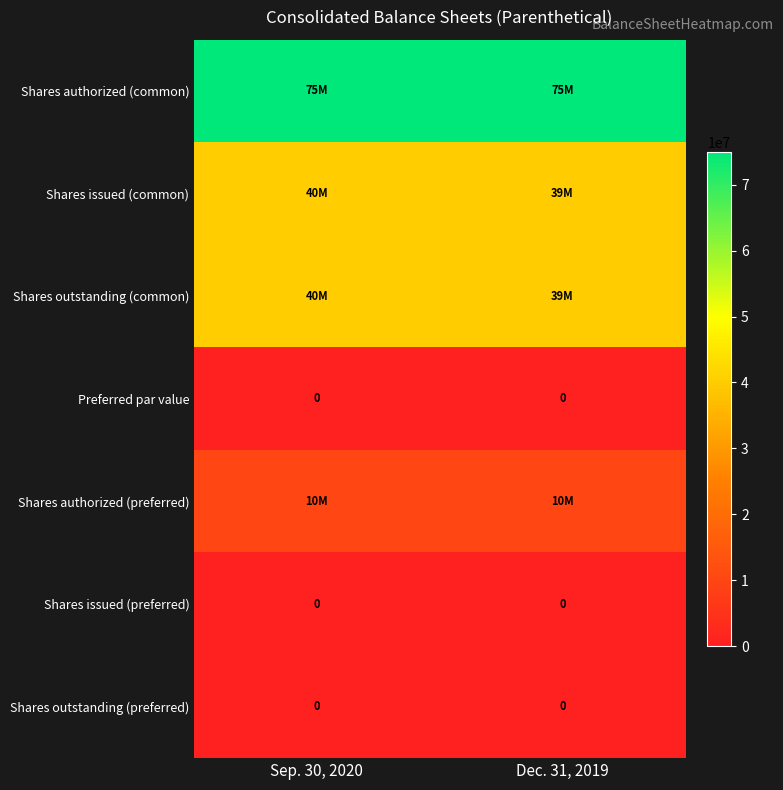

Is it true that Preferred par value equals 0 at Sep. 30, 2020?

True